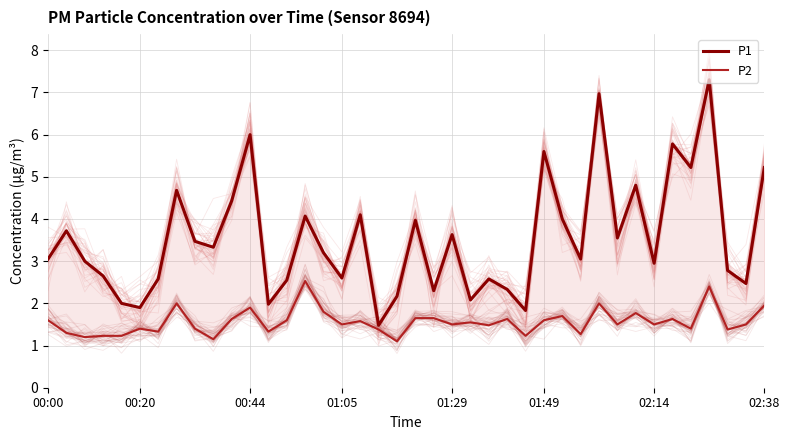

Which series has the widest spread of values?

P1